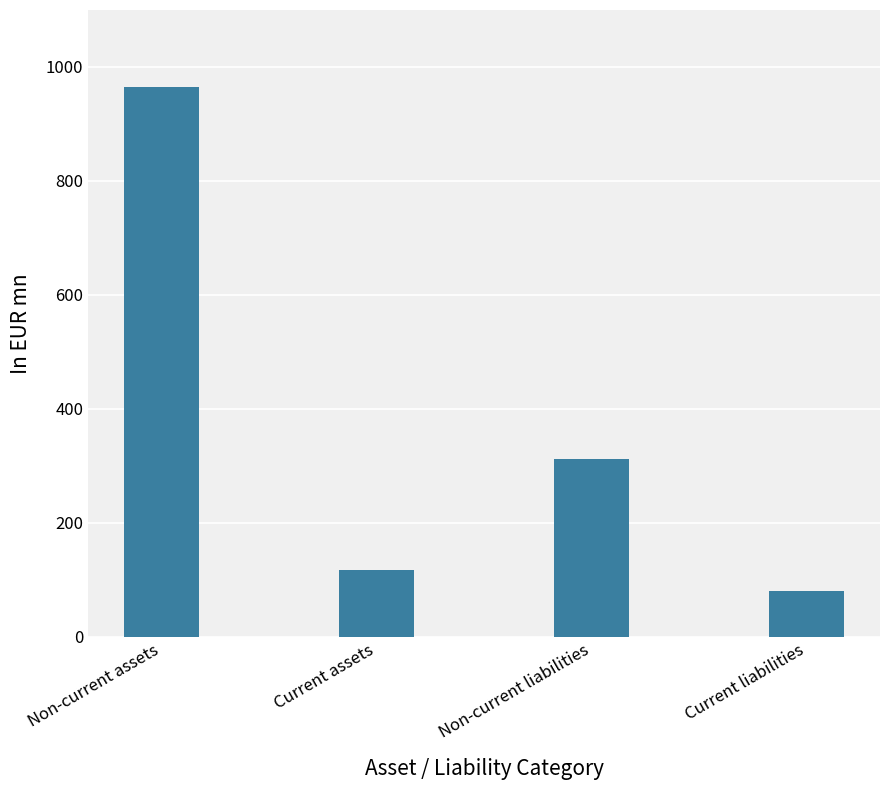

Rank the categories by value from lowest to highest.

Current liabilities, Current assets, Non-current liabilities, Non-current assets